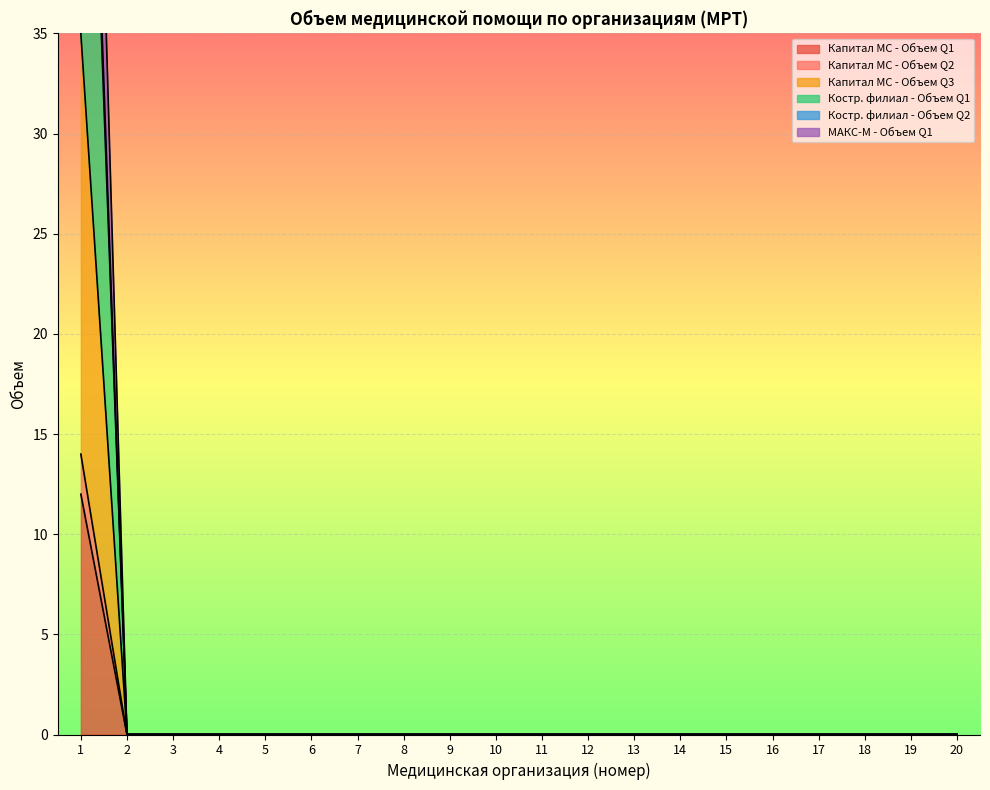

List the labels in order of Капитал МС - Объем Q3 value, smallest first.

2, 3, 4, 5, 6, 7, 8, 9, 10, 11, 12, 13, 14, 15, 16, 17, 18, 19, 20, 1